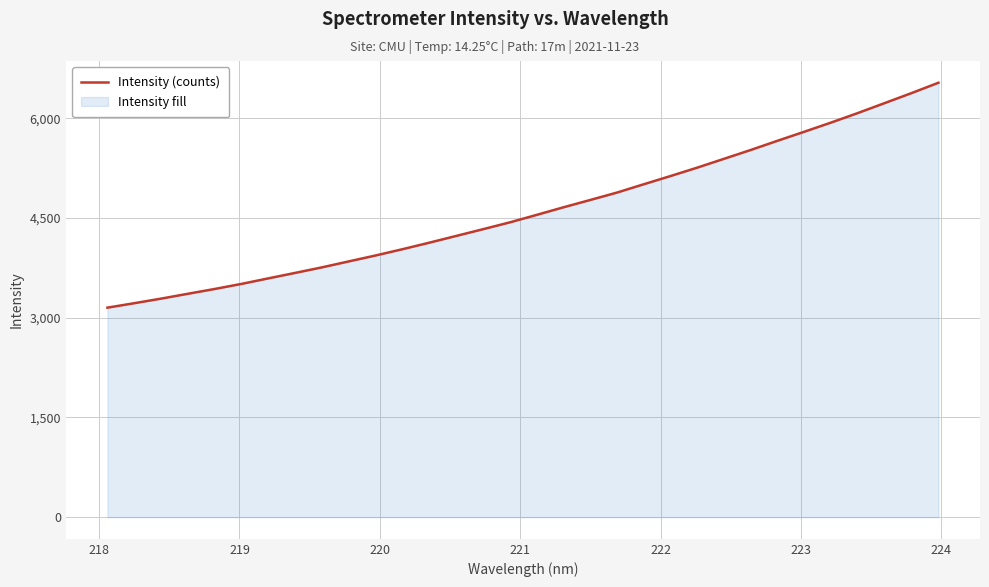

What is the maximum value shown in the chart?

6537.8